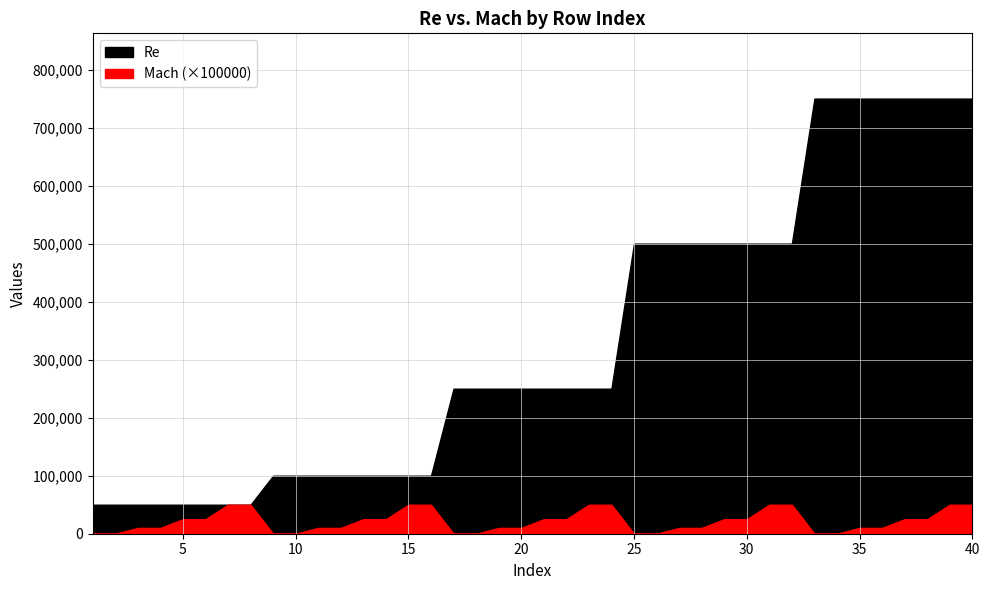

The Re series shows 50000.0 at 7. True or false?

True